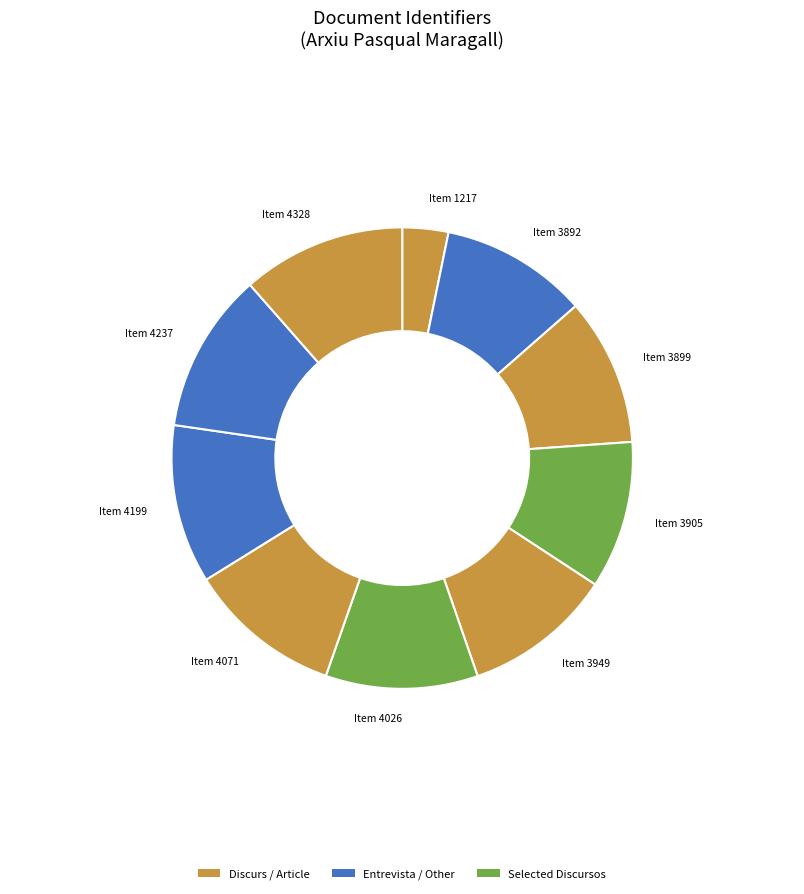

How many segments does this pie chart have?

10